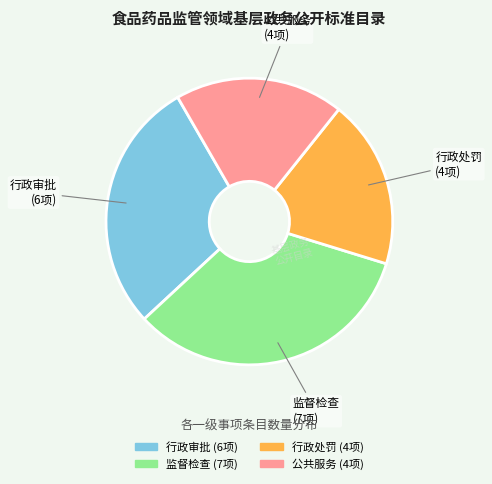

What is the largest slice in the pie chart?

监督检查